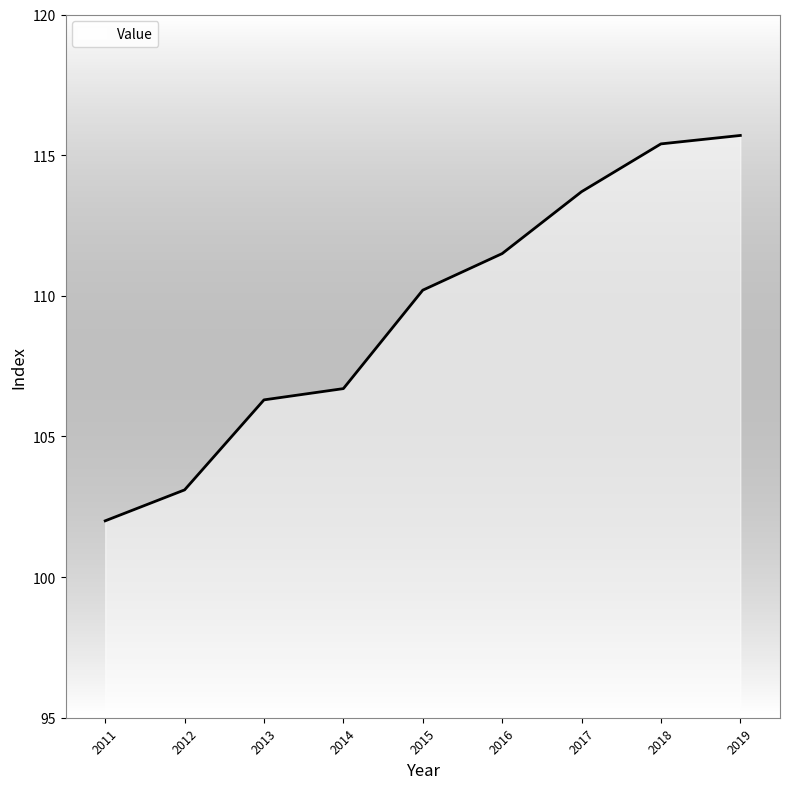

At which category does the chart reach its peak across all series?

2019